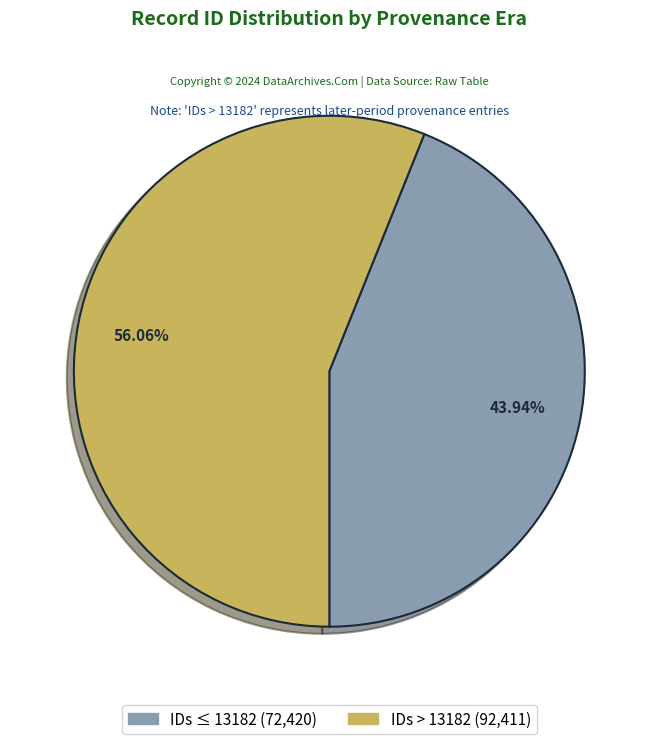

Does any single category account for the majority?

Yes